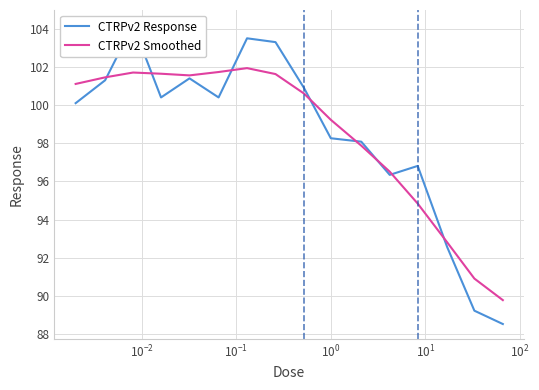

What is the difference between the maximum and second lowest values in the CTRPv2 Smoothed series?

11.0